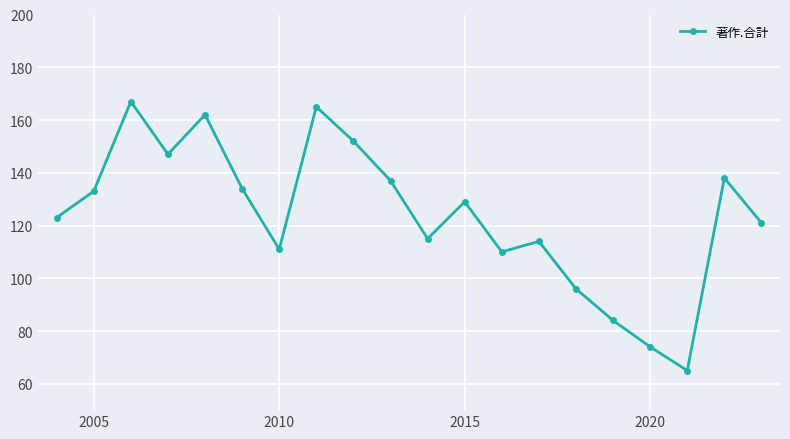

How many categories are shown in the chart?

20